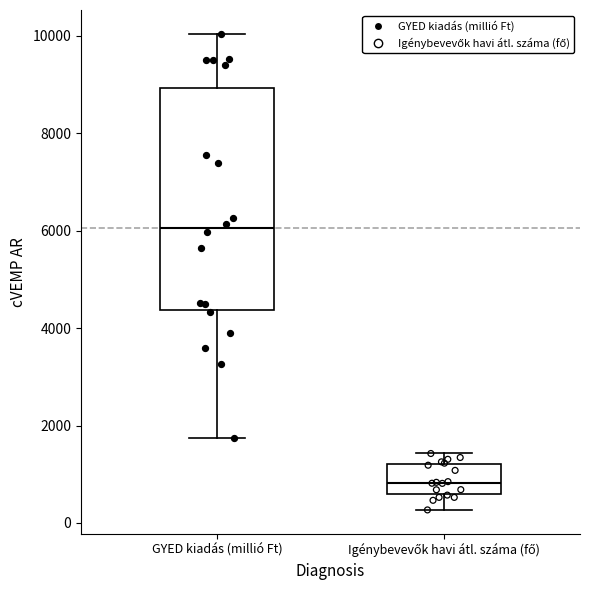

Which box is the tallest, from its lower edge to its upper edge?

GYED kiadás (millió Ft)